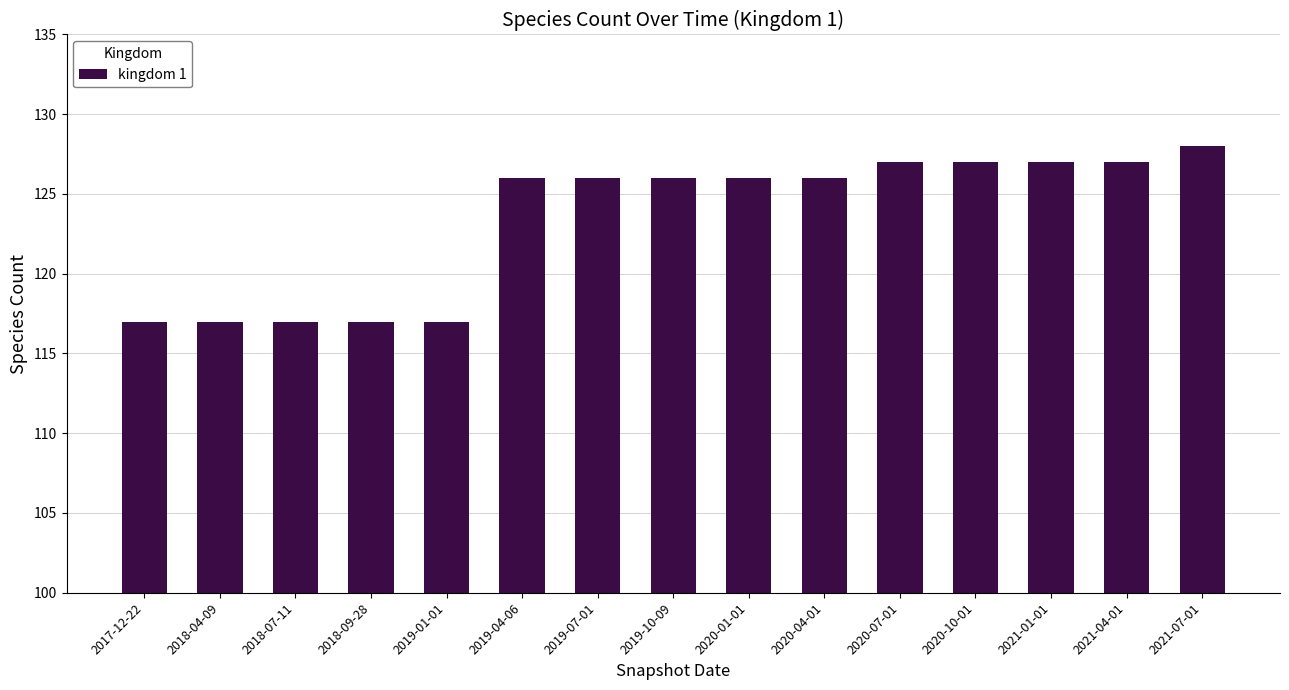

What is the approximate value at 2019-10-09?

126